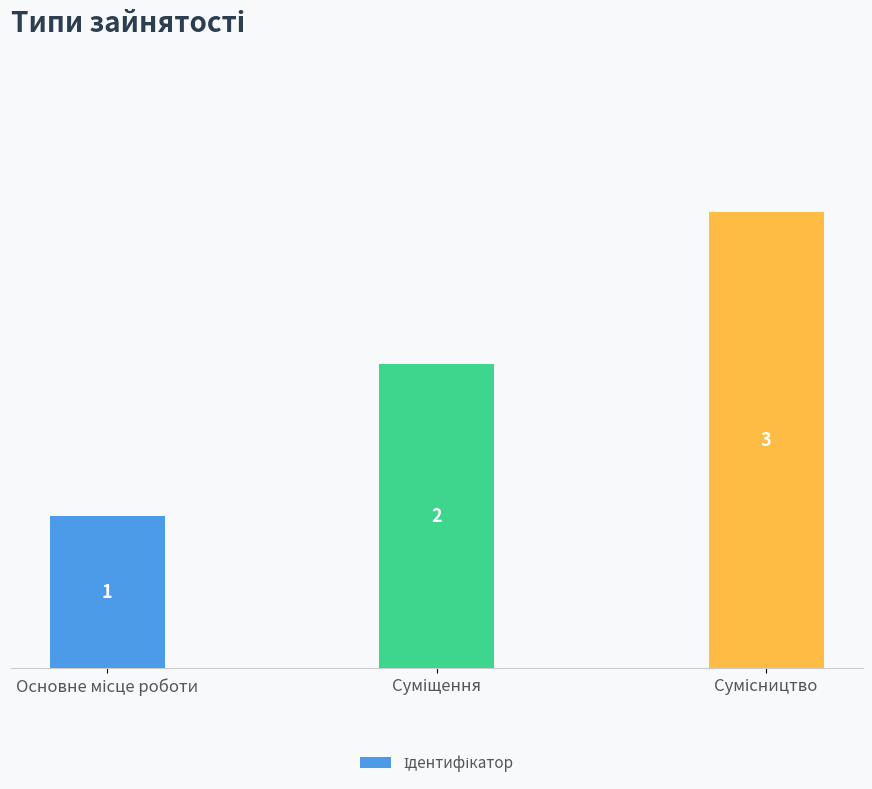

Reading right to left, extract all data points from this chart.

3	2	1